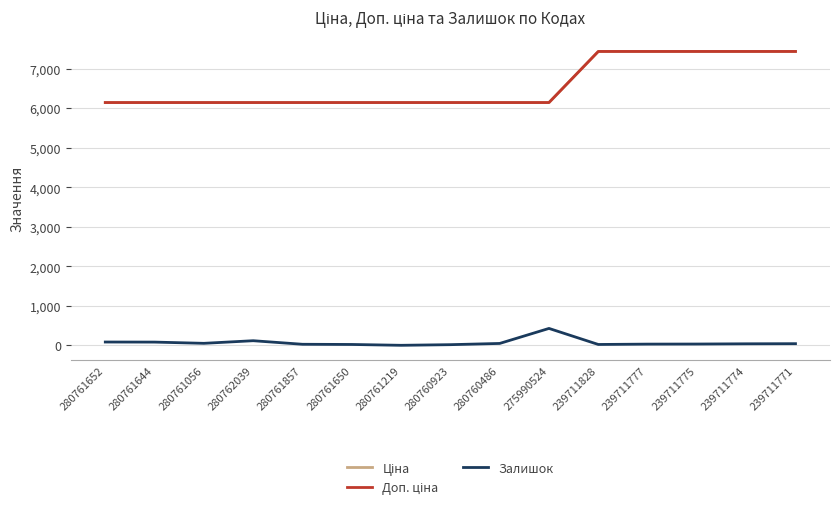

Where is Доп. ціна nearest to the value 6789?

280761652